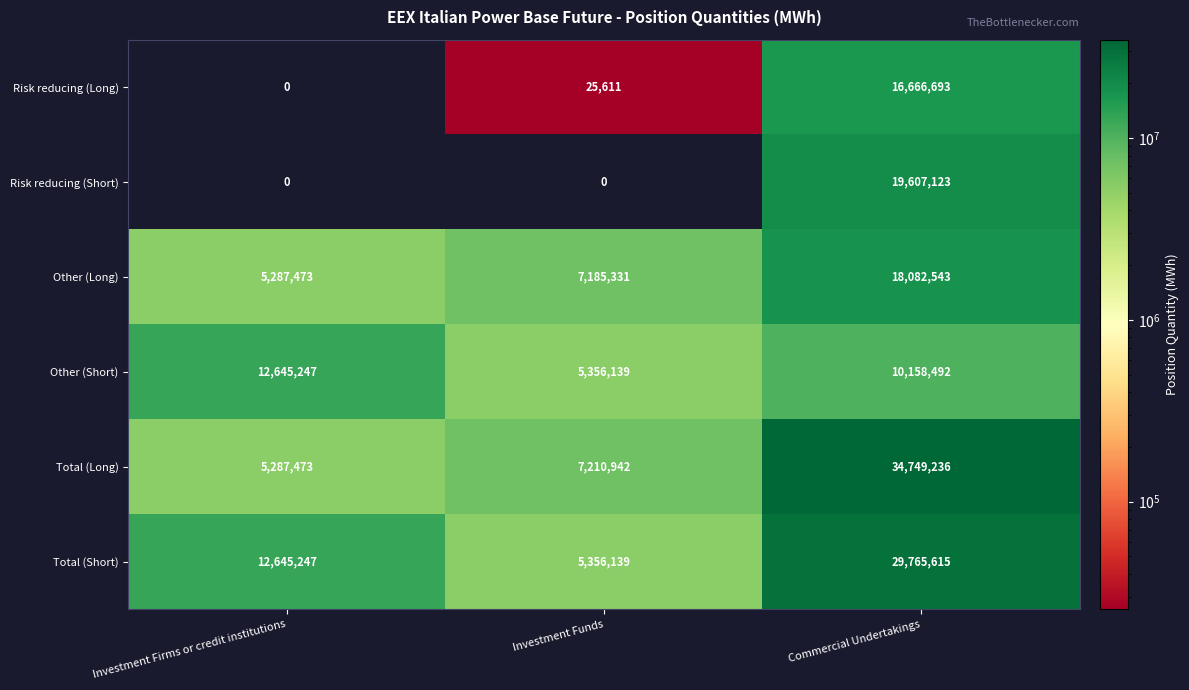

Rank the series by their maximum value, from highest to lowest.

Total (Long), Total (Short), Risk reducing (Short), Other (Long), Risk reducing (Long), Other (Short)